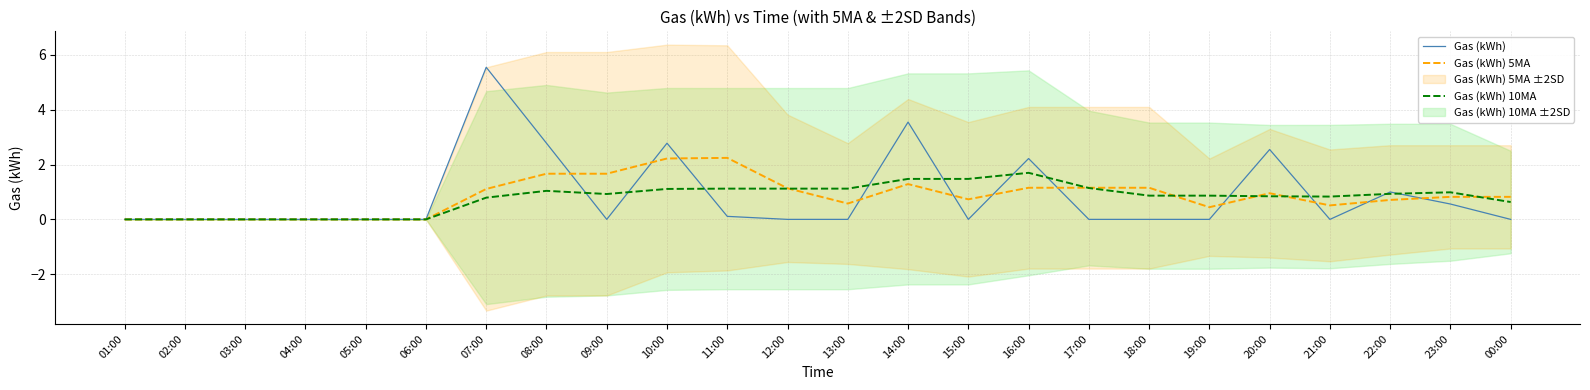

List the series in order of their overall mean, lowest first.

Gas (kWh) 10MA, Gas (kWh) 5MA, Gas (kWh)